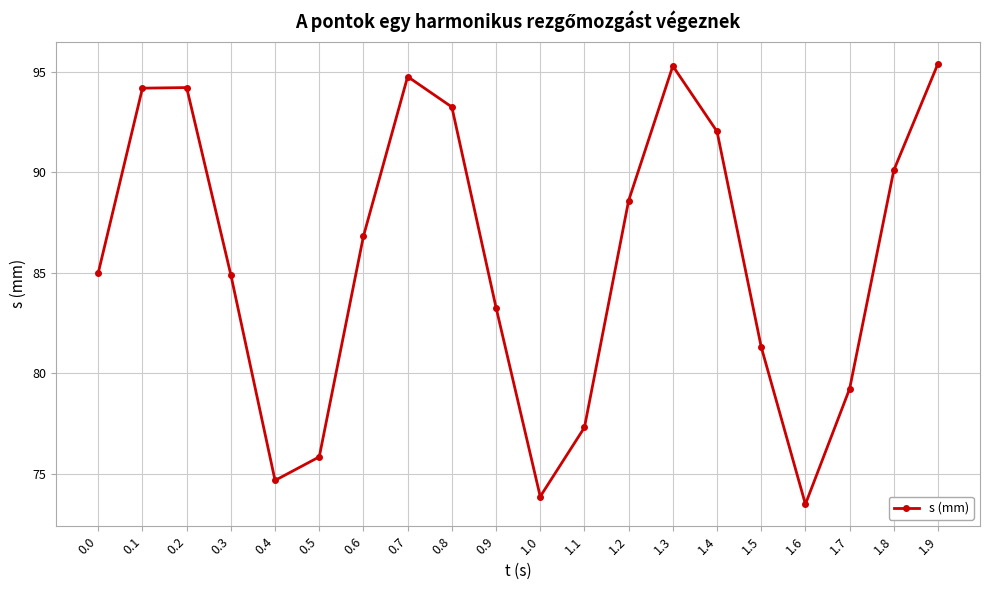

How many points are lower than both their immediate neighbors (excluding endpoints)?

3